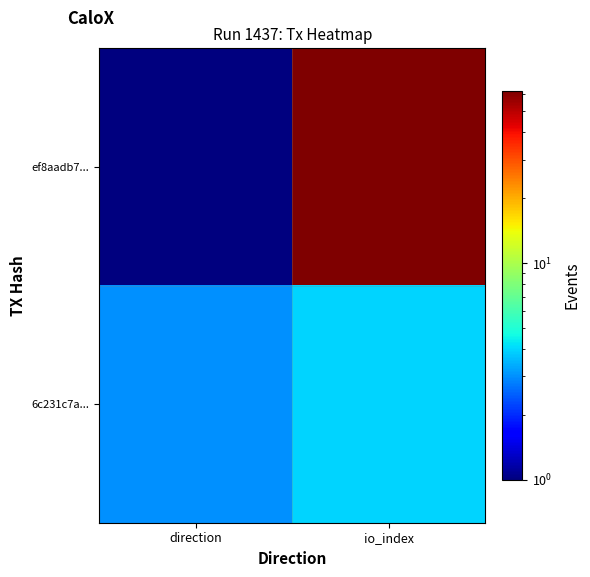

Reading right to left, list all the values displayed in this chart.

ef8aadb7...: io_index=62	direction=1
6c231c7a...: io_index=4	direction=3